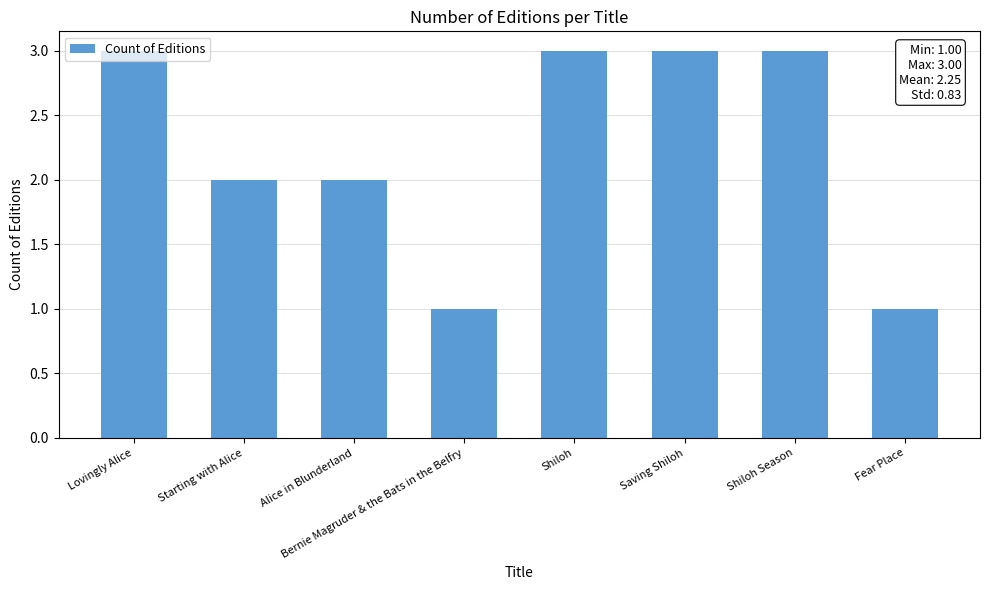

What position from the left is Starting with Alice?

2